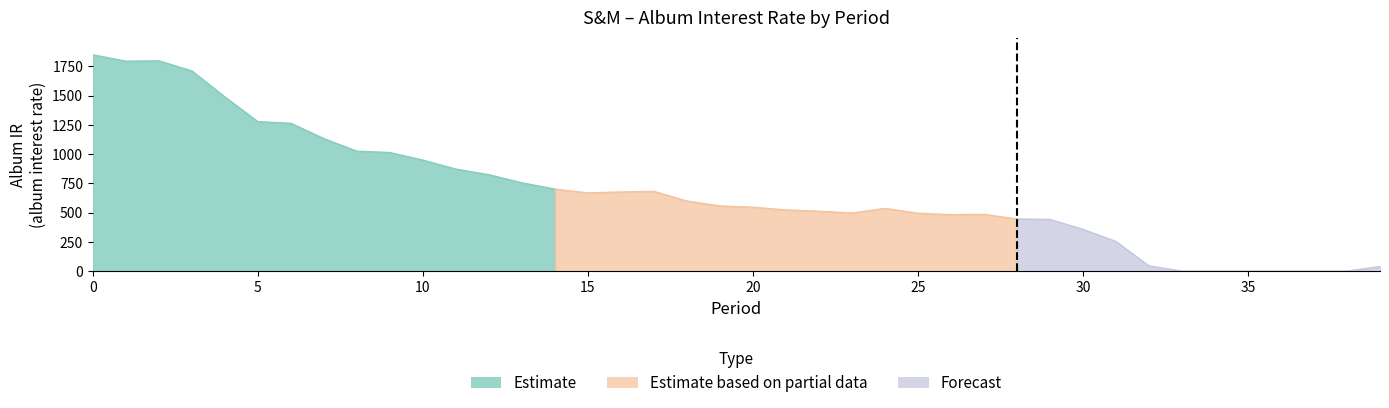

At which category does the data reach its first local peak?

2